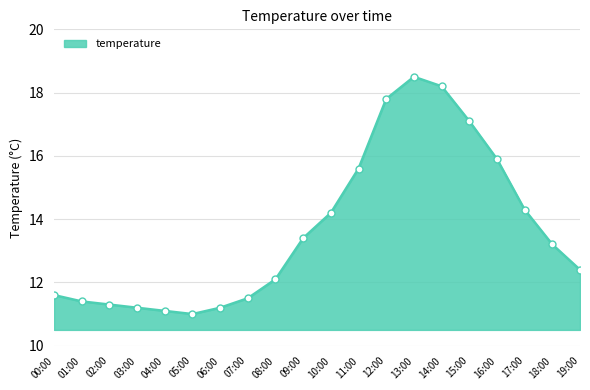

Which has a higher value, 16:00 or 01:00?

16:00